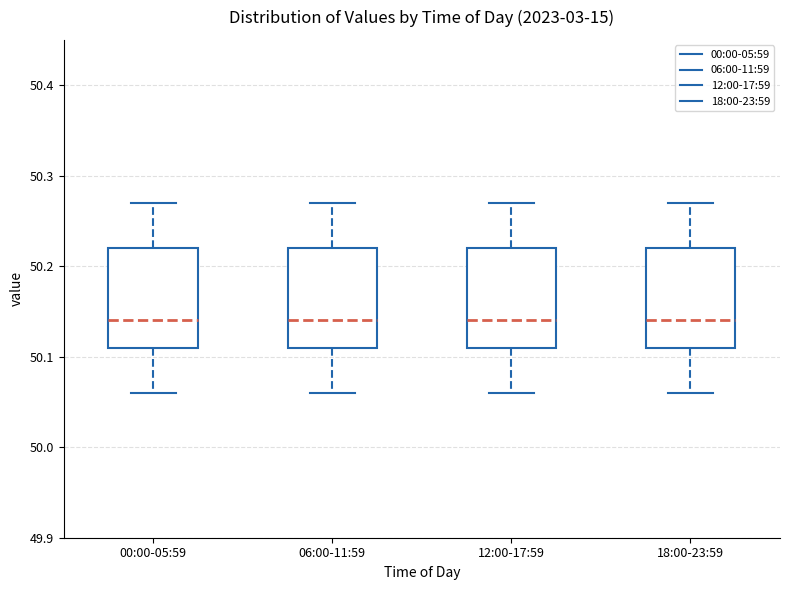

Reading left to right, transcribe this box plot: for each box, give where its median line is, the range the box spans, and where its two whiskers end, as read against the y-axis. The values are not printed on the chart, so give them approximately, as read against the axis.

00:00-05:59: median 50.14, box 50.11 to 50.22, whiskers 50.06 to 50.27
06:00-11:59: median 50.14, box 50.11 to 50.22, whiskers 50.06 to 50.27
12:00-17:59: median 50.14, box 50.11 to 50.22, whiskers 50.06 to 50.27
18:00-23:59: median 50.14, box 50.11 to 50.22, whiskers 50.06 to 50.27